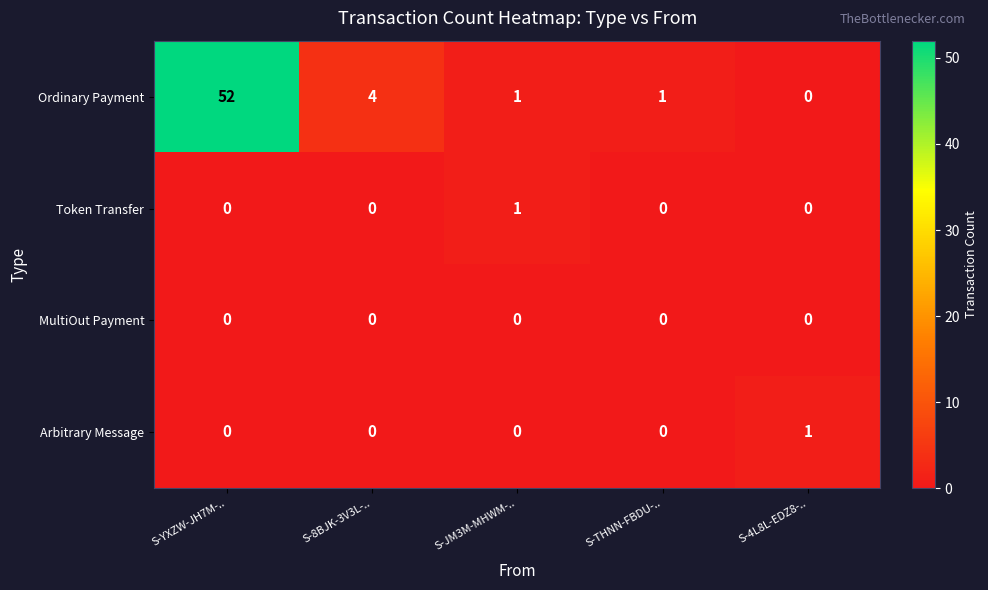

How many data points in Token Transfer are above 0?

1